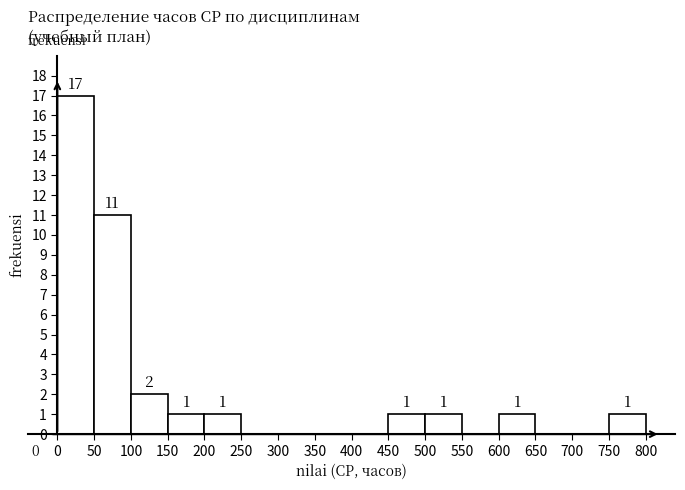

Reading left to right, transcribe this chart: for each bar, give the range it covers on the x-axis and its height.

0 to 50: 17
50 to 100: 11
100 to 150: 2
150 to 200: 1
200 to 250: 1
250 to 300: 0
300 to 350: 0
350 to 400: 0
400 to 450: 0
450 to 500: 1
500 to 550: 1
550 to 600: 0
600 to 650: 1
650 to 700: 0
700 to 750: 0
750 to 800: 1